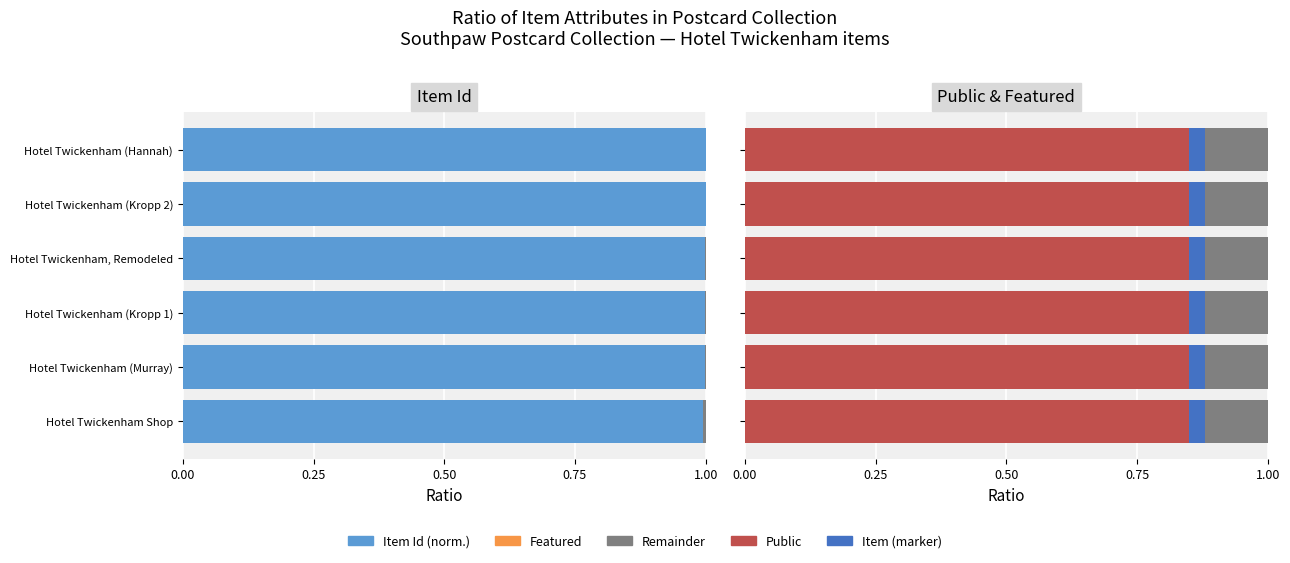

The Item (marker) series shows 0.5 at 1.00. True or false?

False